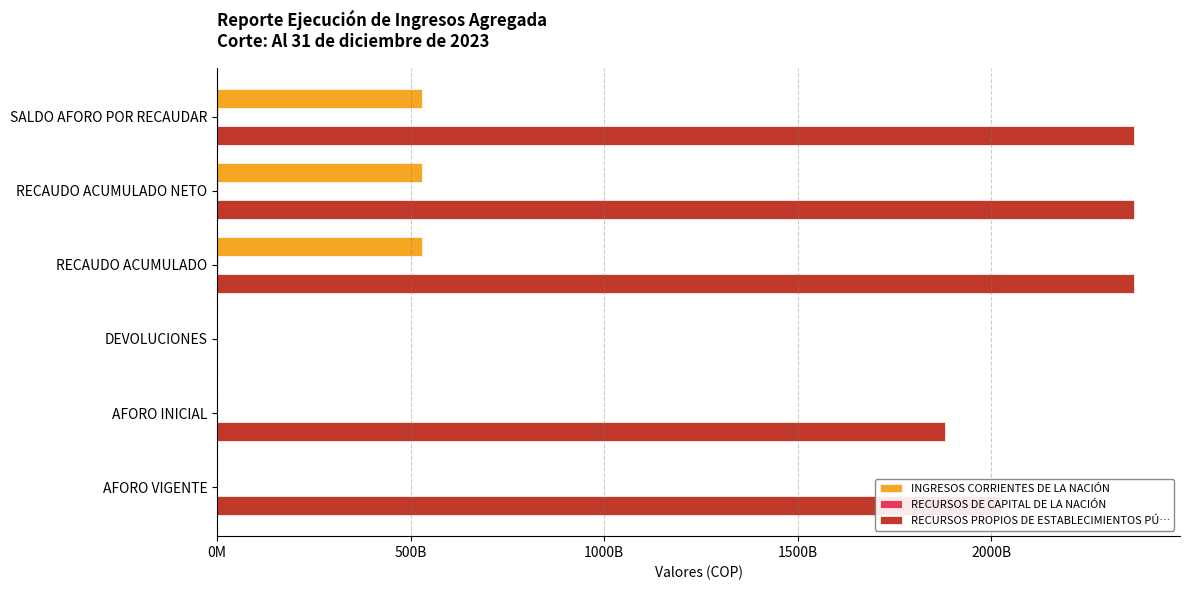

What is the sum of all INGRESOS CORRIENTES DE LA NACIÓN values?

1586338173979.1